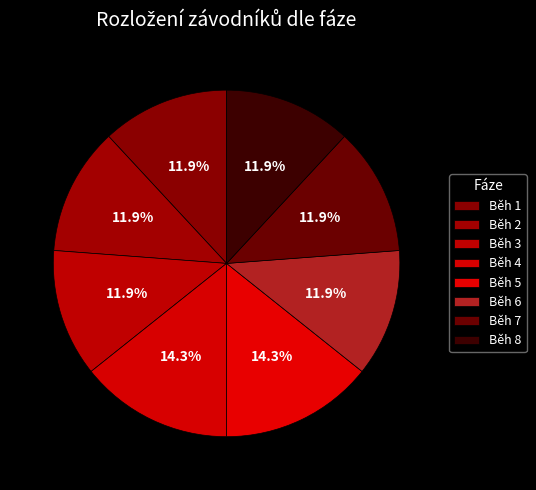

Approximately how many times larger is the value at Běh 1 compared to Běh 5?

0.8